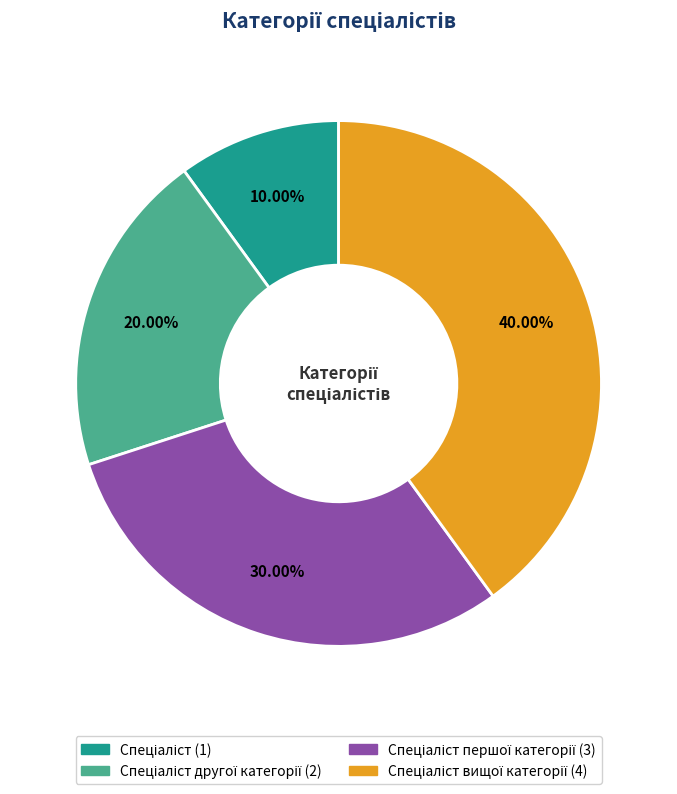

Is there a majority slice in this chart?

No